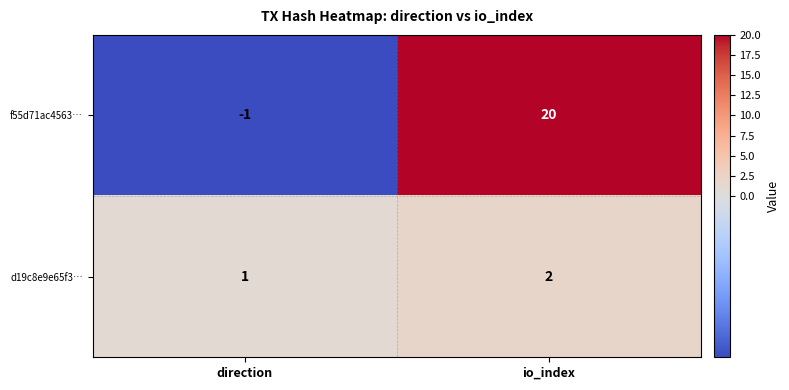

Is it true that f55d71ac4563… equals 20 at io_index?

True